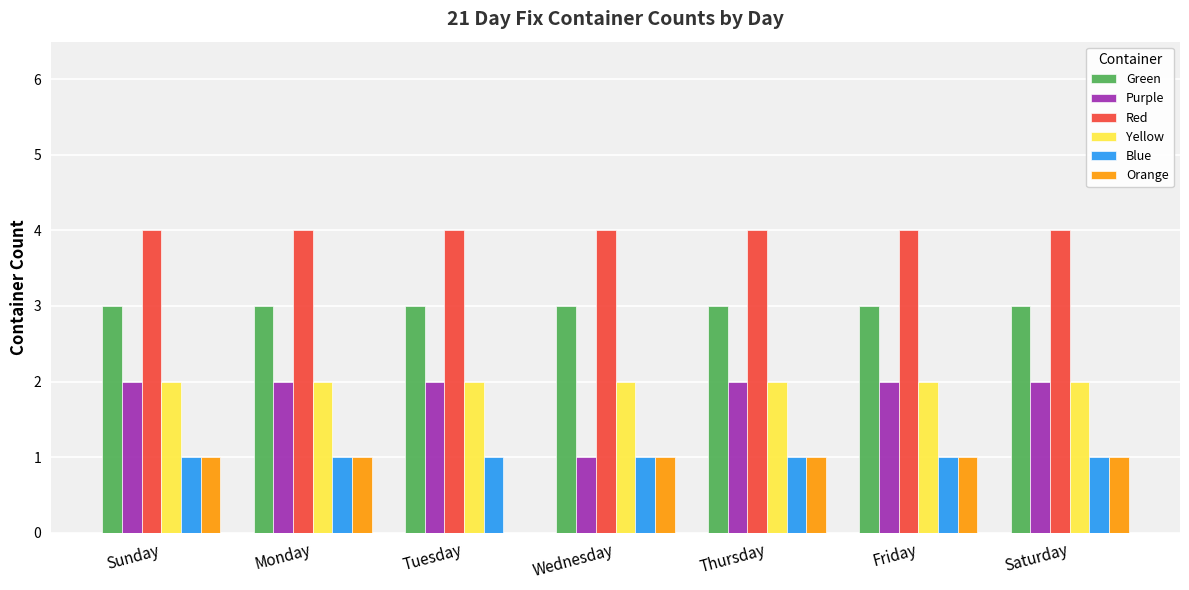

Which series changed the most between Wednesday and Saturday?

Purple